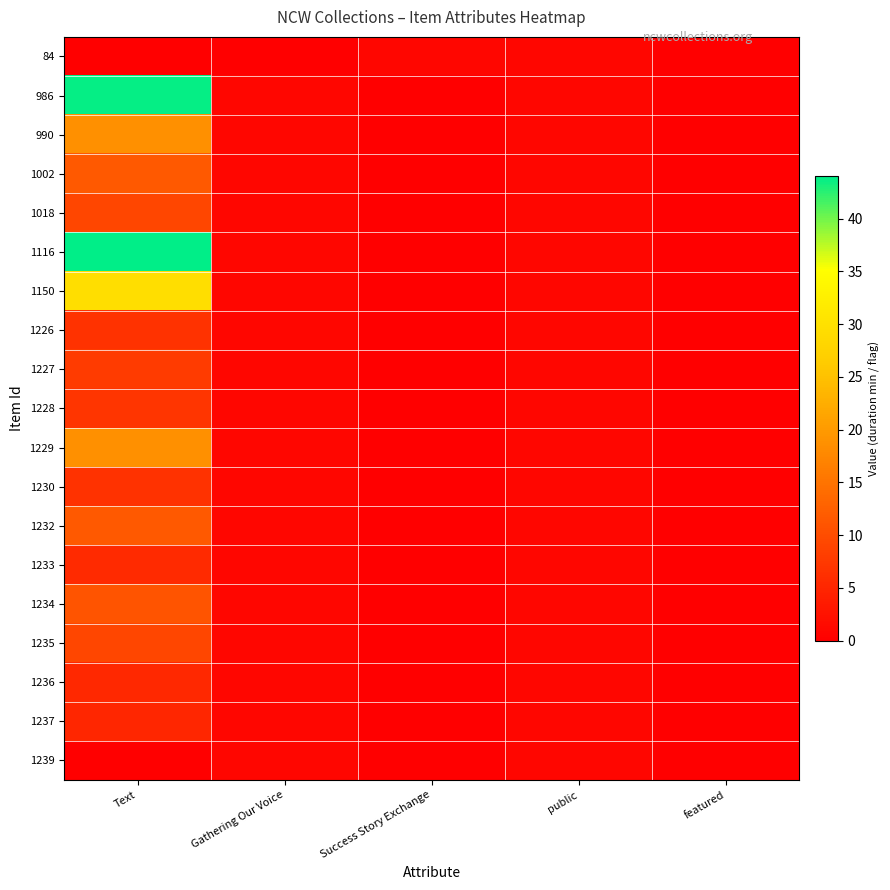

Which has a higher value, Success Story Exchange or Gathering Our Voice?

Success Story Exchange